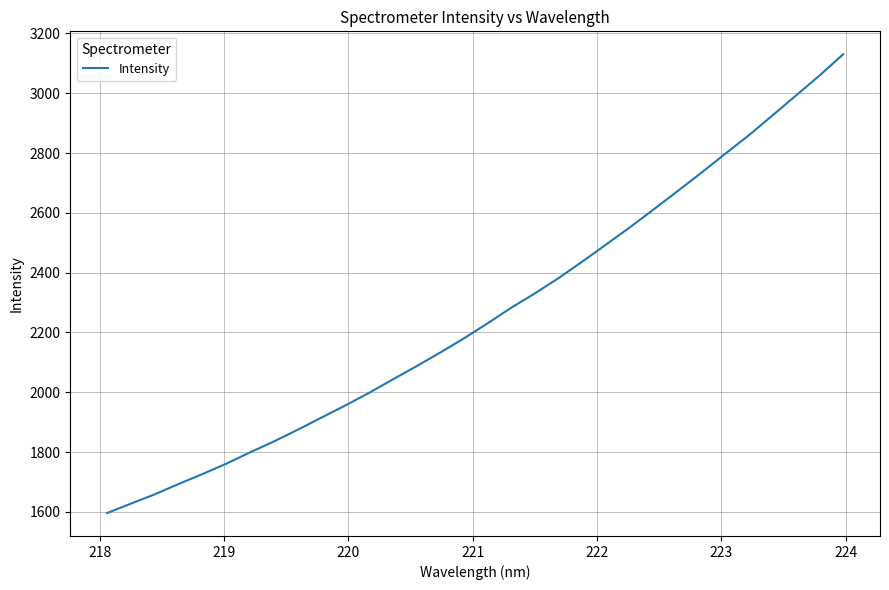

What is the smallest value displayed?

1596.4